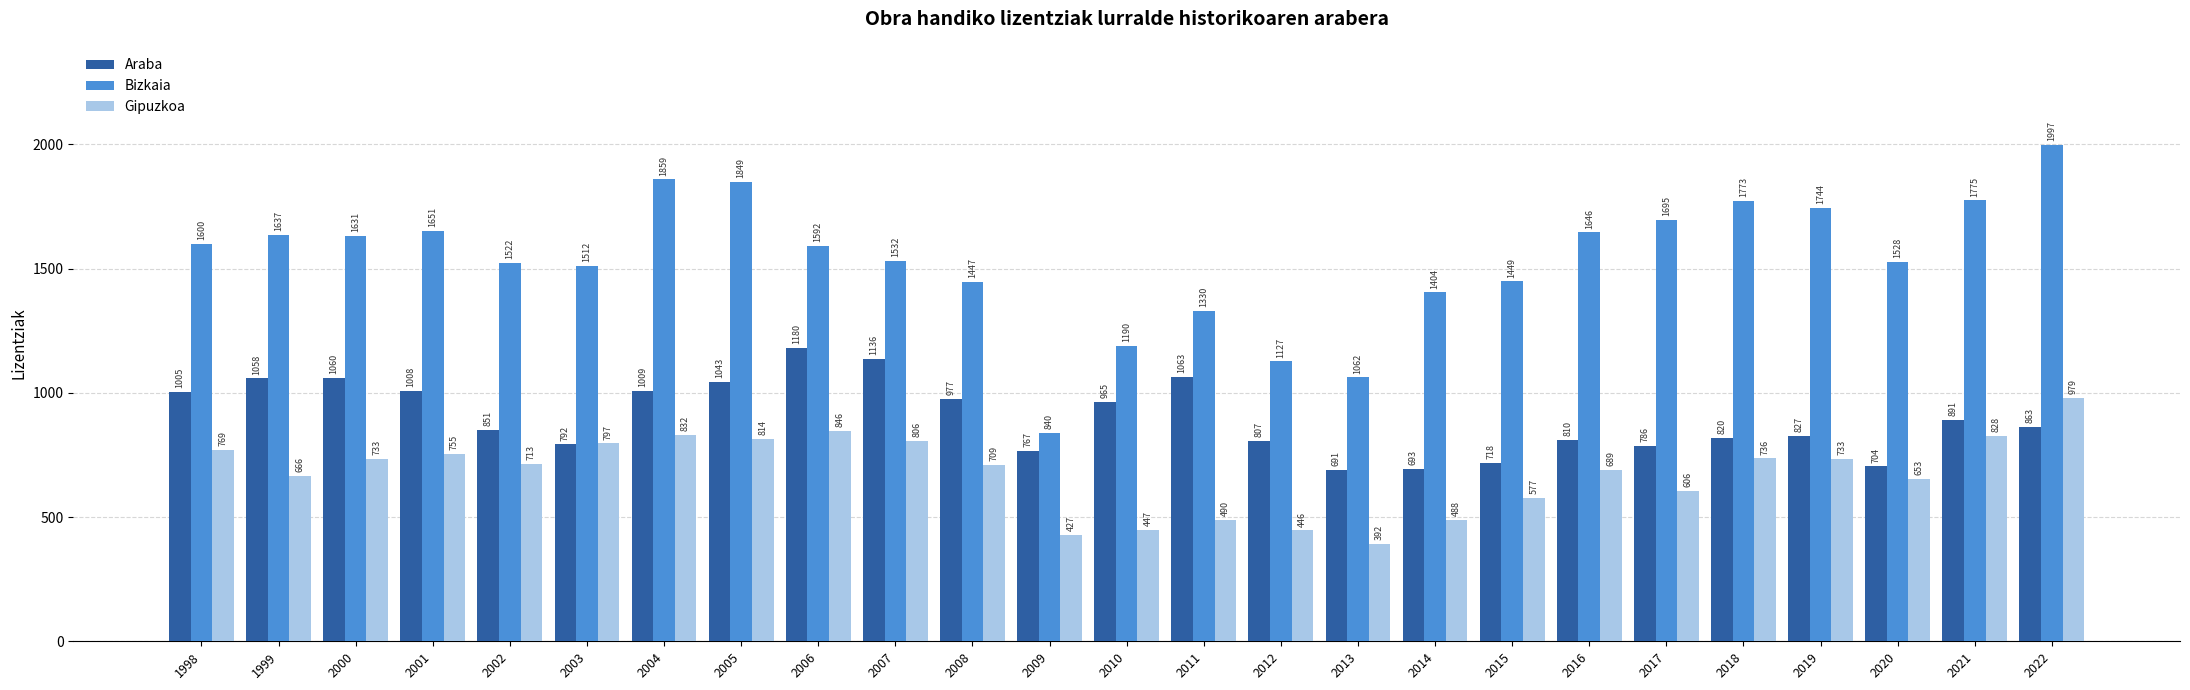

Rank the series at 2019 from highest to lowest value.

Bizkaia, Araba, Gipuzkoa